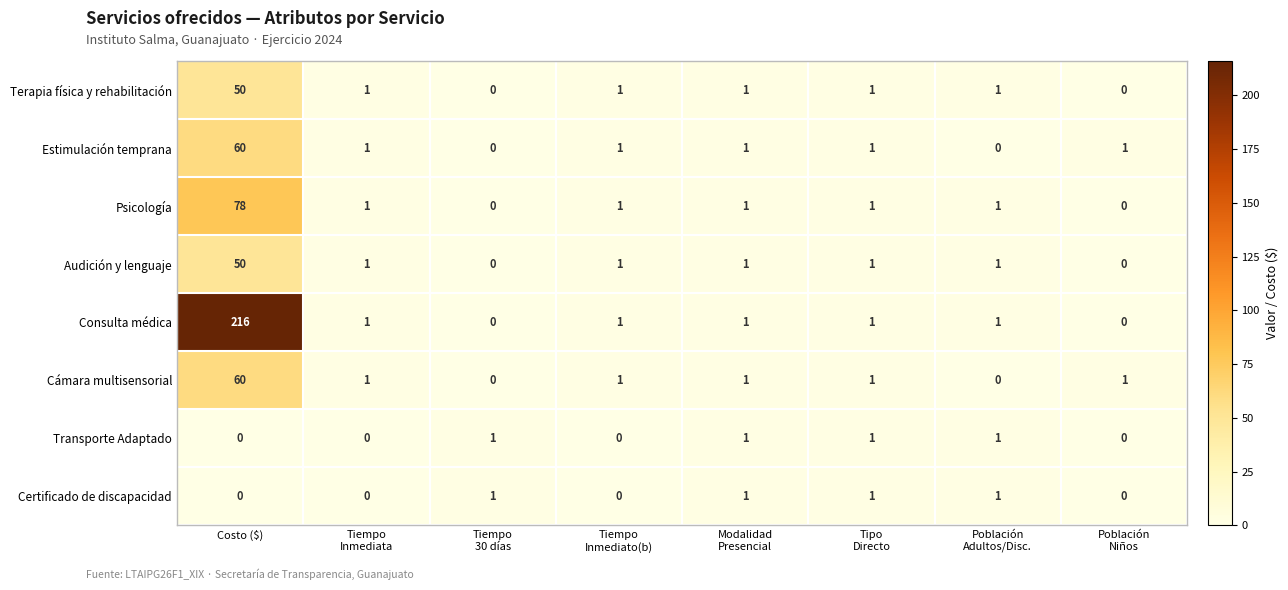

At which category does the chart reach its peak across all series?

Costo ($)